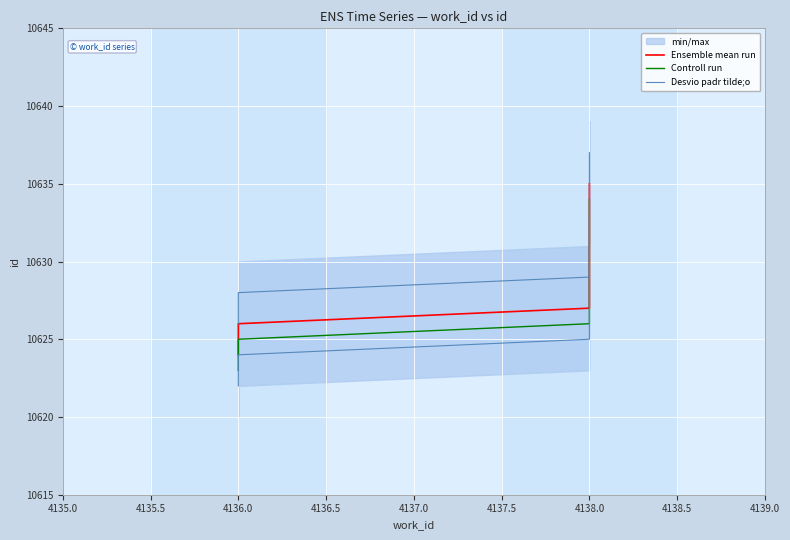

The Desvio padr tilde;o series shows 6768 at 4138.0. True or false?

False